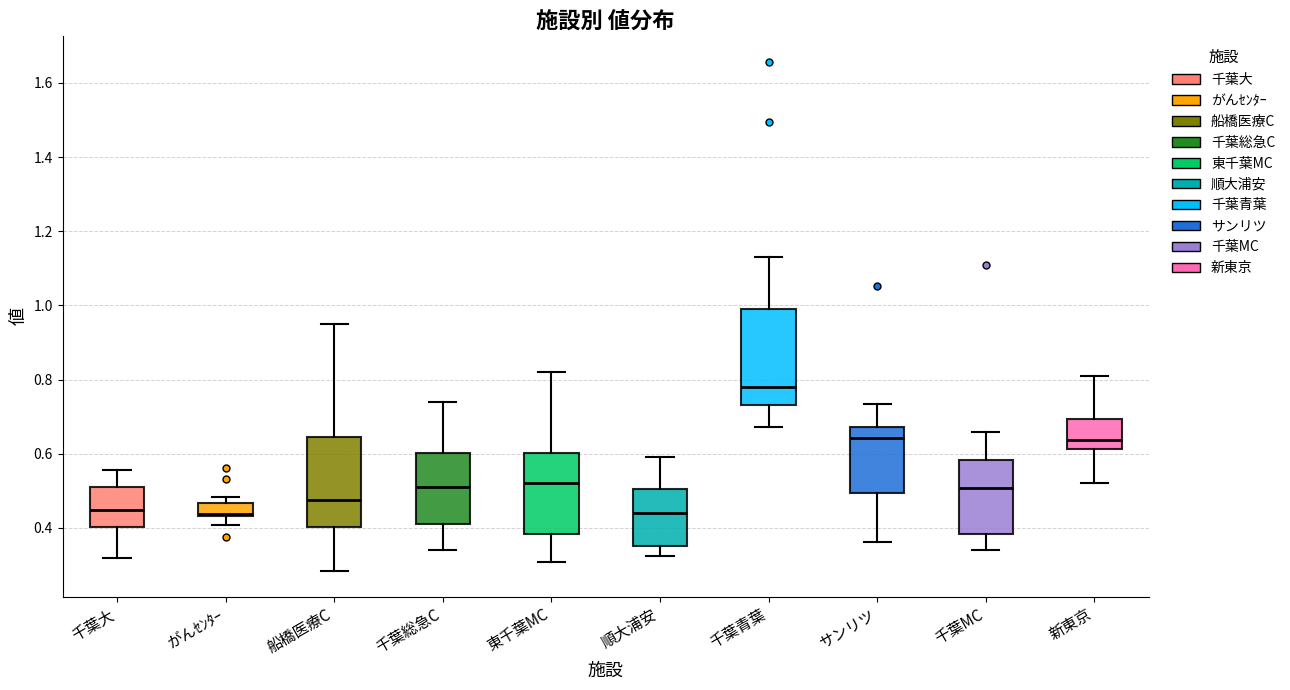

Where does the upper whisker of the box for 新東京 end on the y-axis? The values are not printed on the chart, so give them approximately, as read against the axis.

0.80